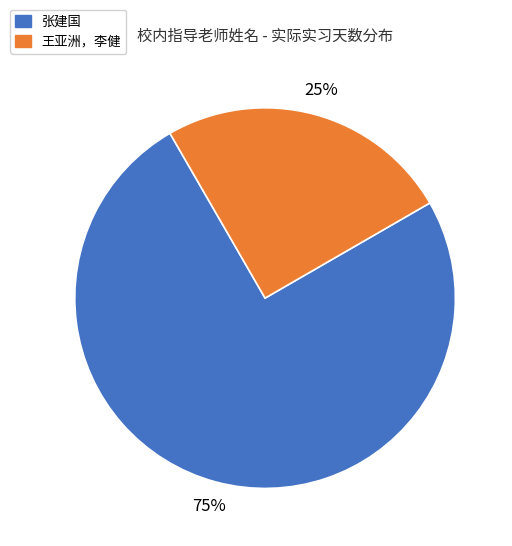

How many segments does this pie chart have?

2